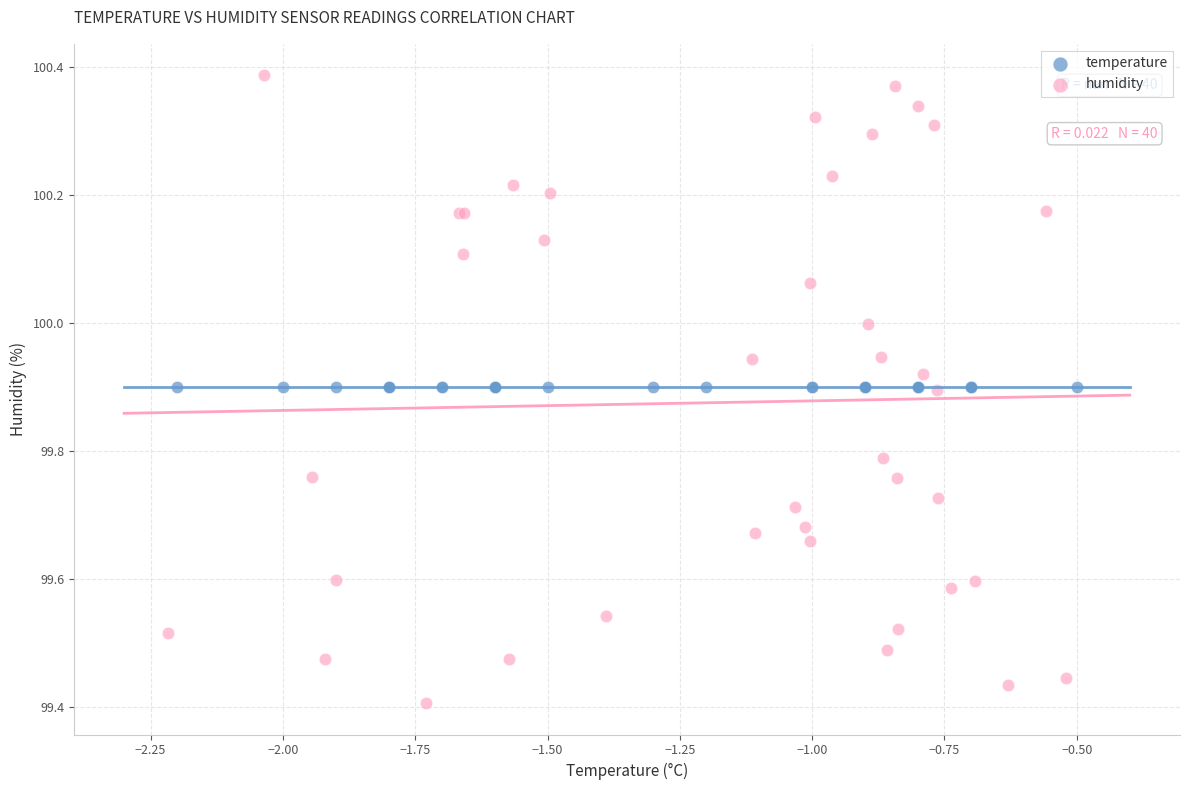

Which series contains the highest Y value?

humidity